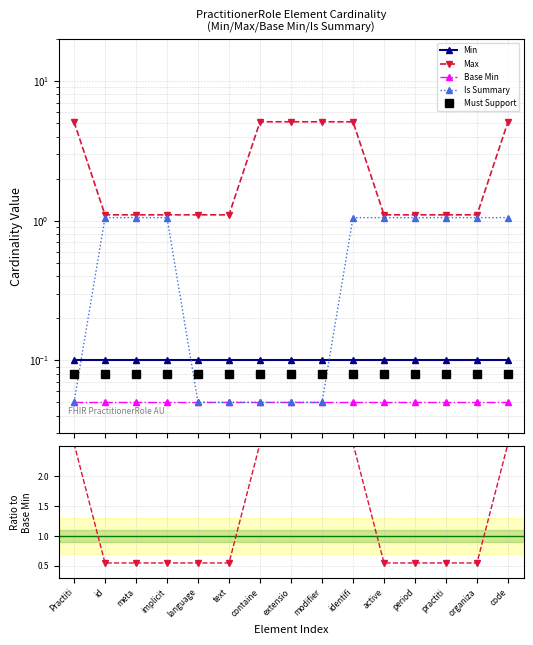

What are all the series names shown in the legend?

Min, Max, Base Min, Is Summary, Must Support